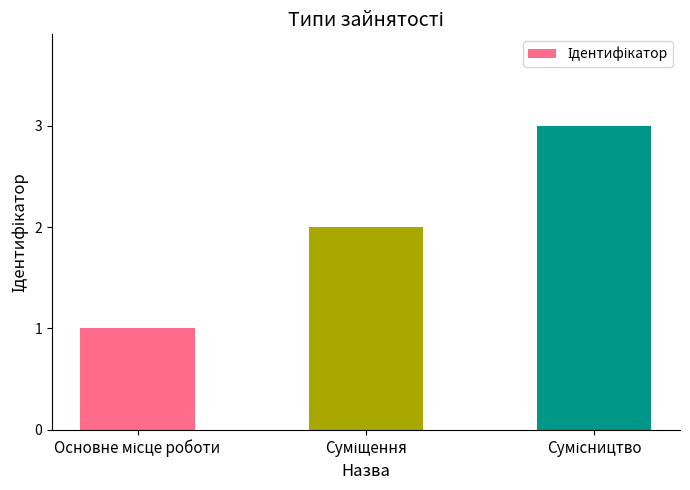

What is the value of the 3rd bar from the left?

3